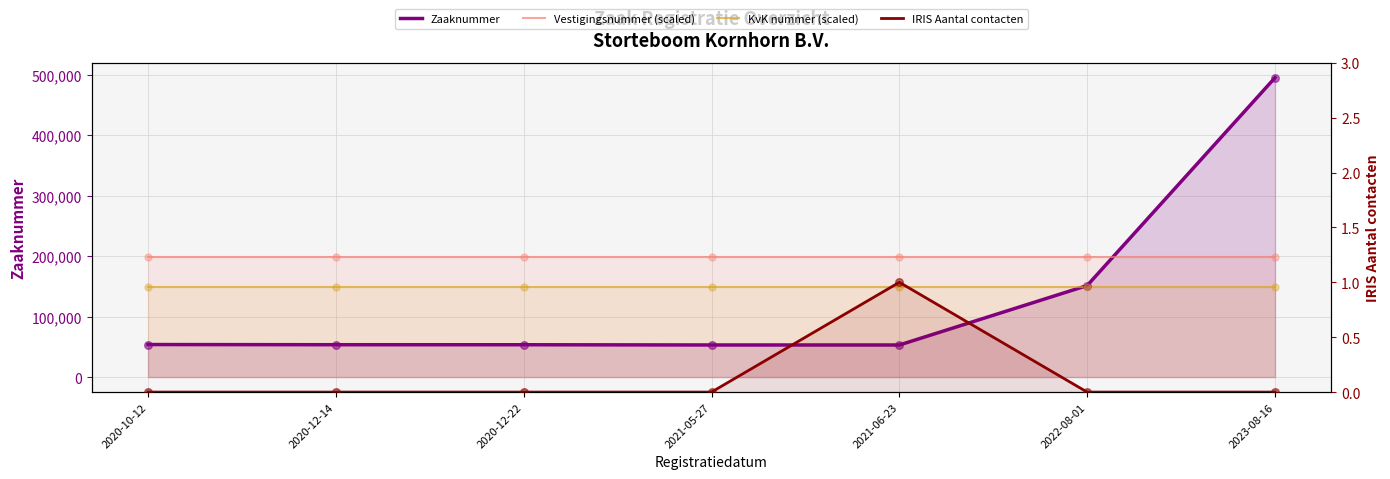

At how many categories does at least one series exceed 383473?

1